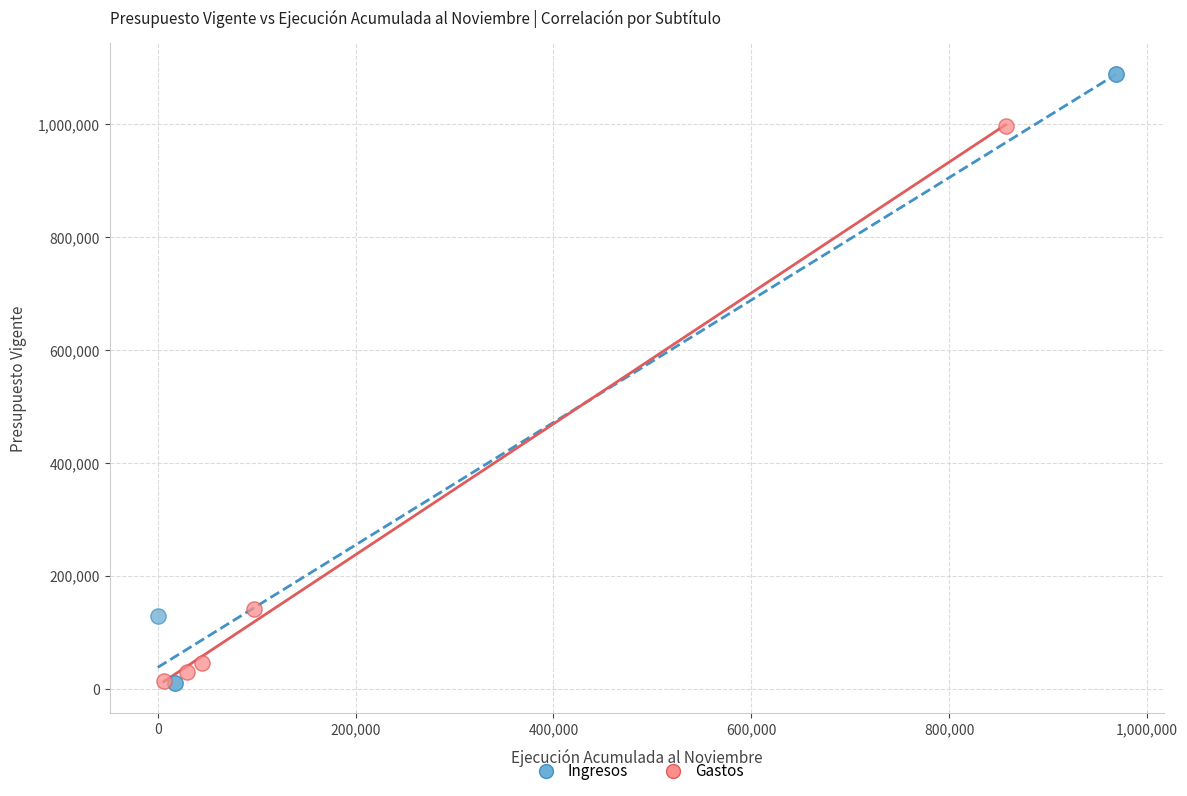

What are all the series names shown in the legend?

Ingresos, Gastos